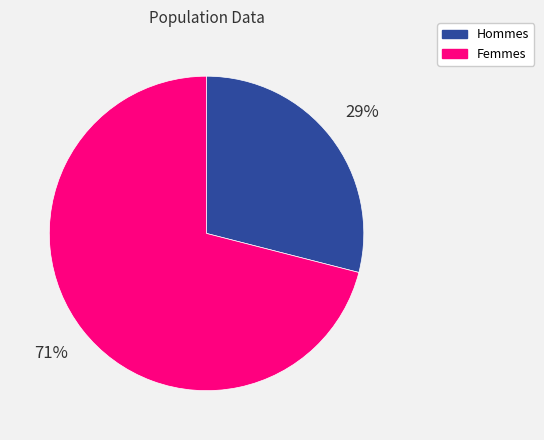

Is there a majority slice in this chart?

Yes